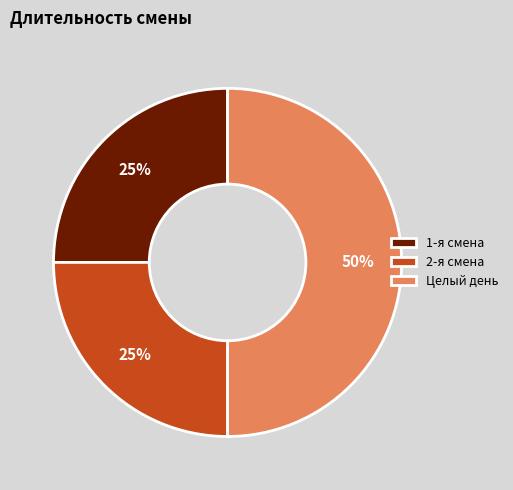

True or false: 2-я смена accounts for 44% of the total.

False